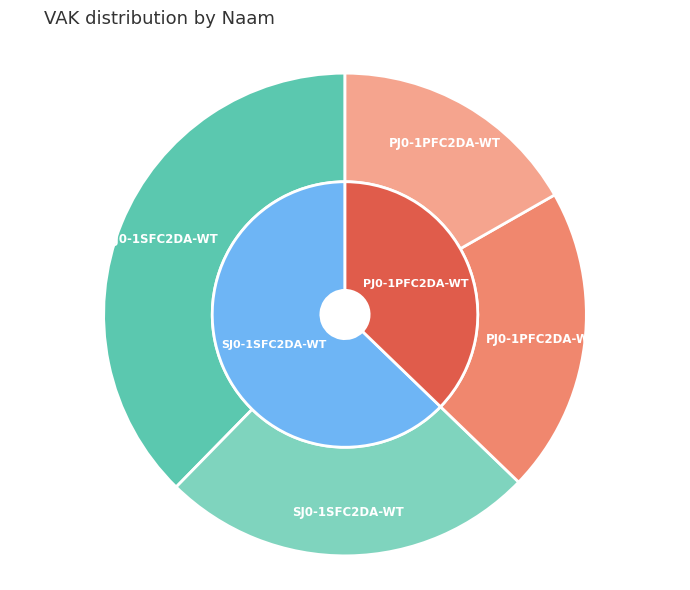

Which slice is the smallest?

PJ0-1PFC2DA-WT